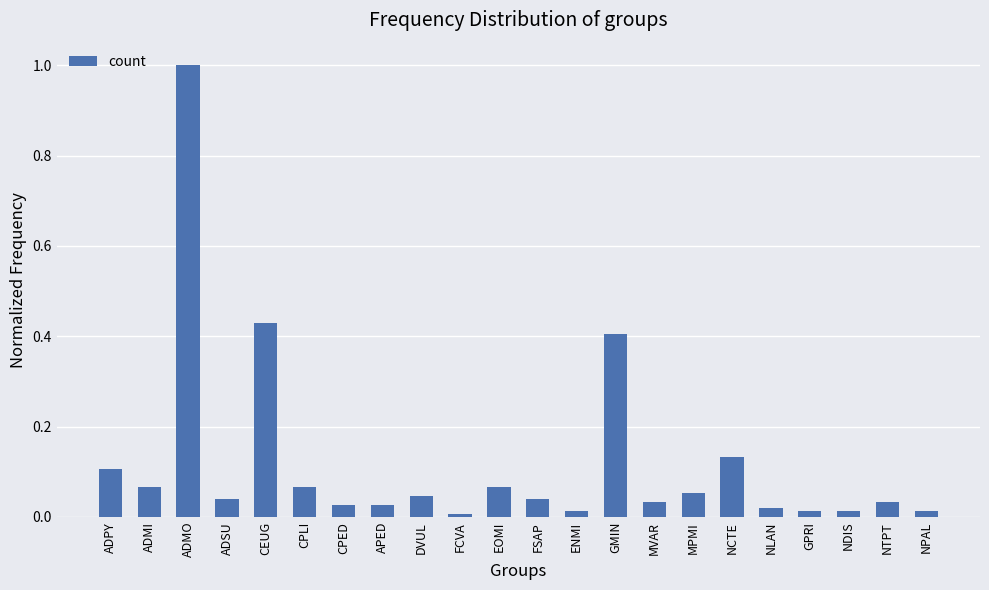

How many categories are shown in the chart?

22